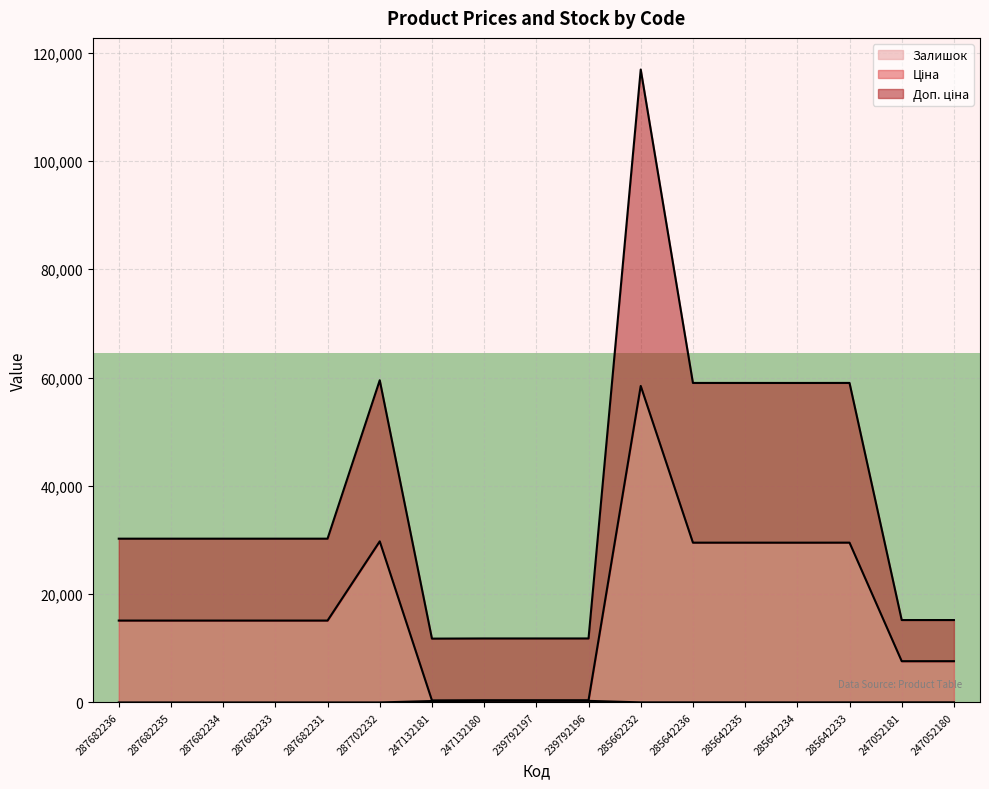

At which label is Доп. ціна closest to 64325?

287702232